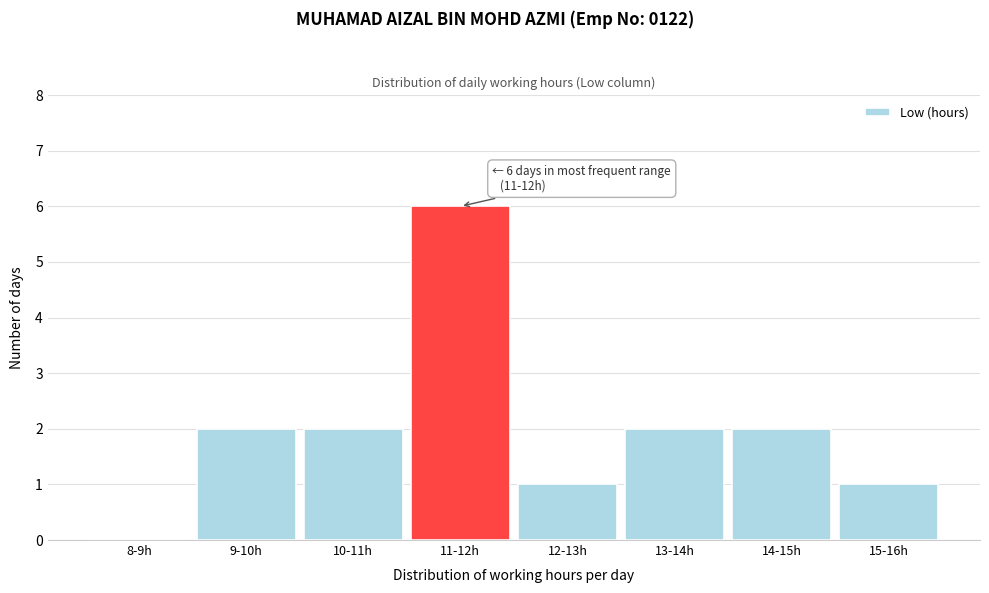

Reading left to right, what are all the values shown in this chart?

8-9h=0	9-10h=2	10-11h=2	11-12h=6	12-13h=1	13-14h=2	14-15h=2	15-16h=1